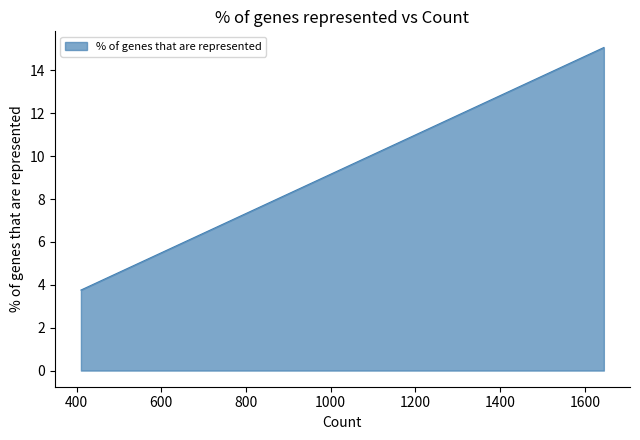

What value does the data have at 11?

5.0